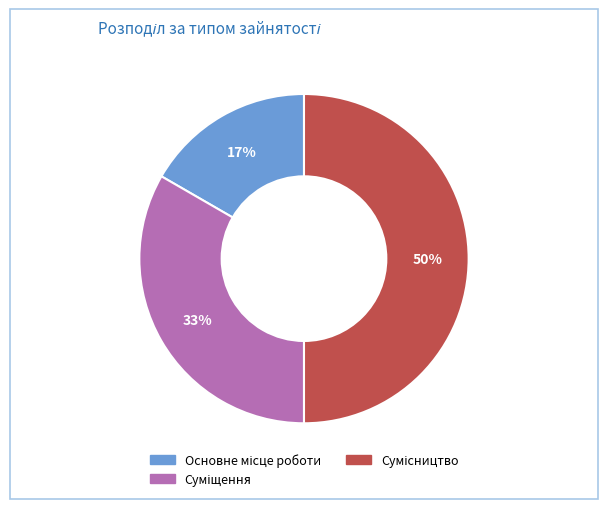

How many segments does this pie chart have?

3